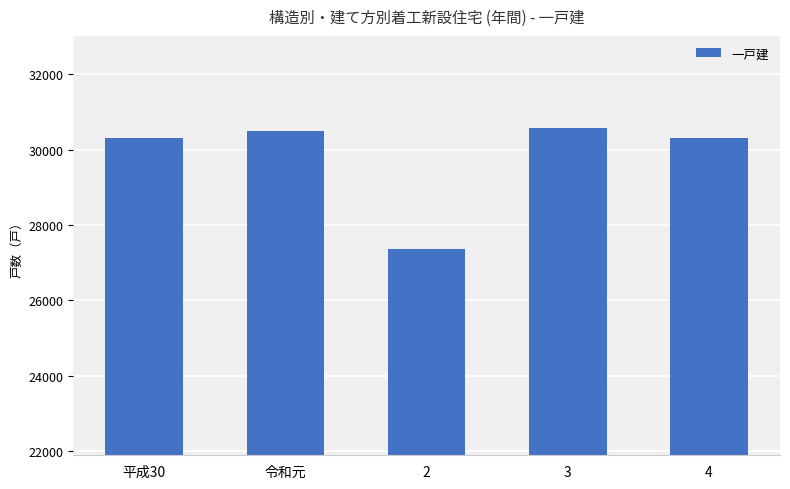

What is the difference between the values at 2 and 平成30?

2958